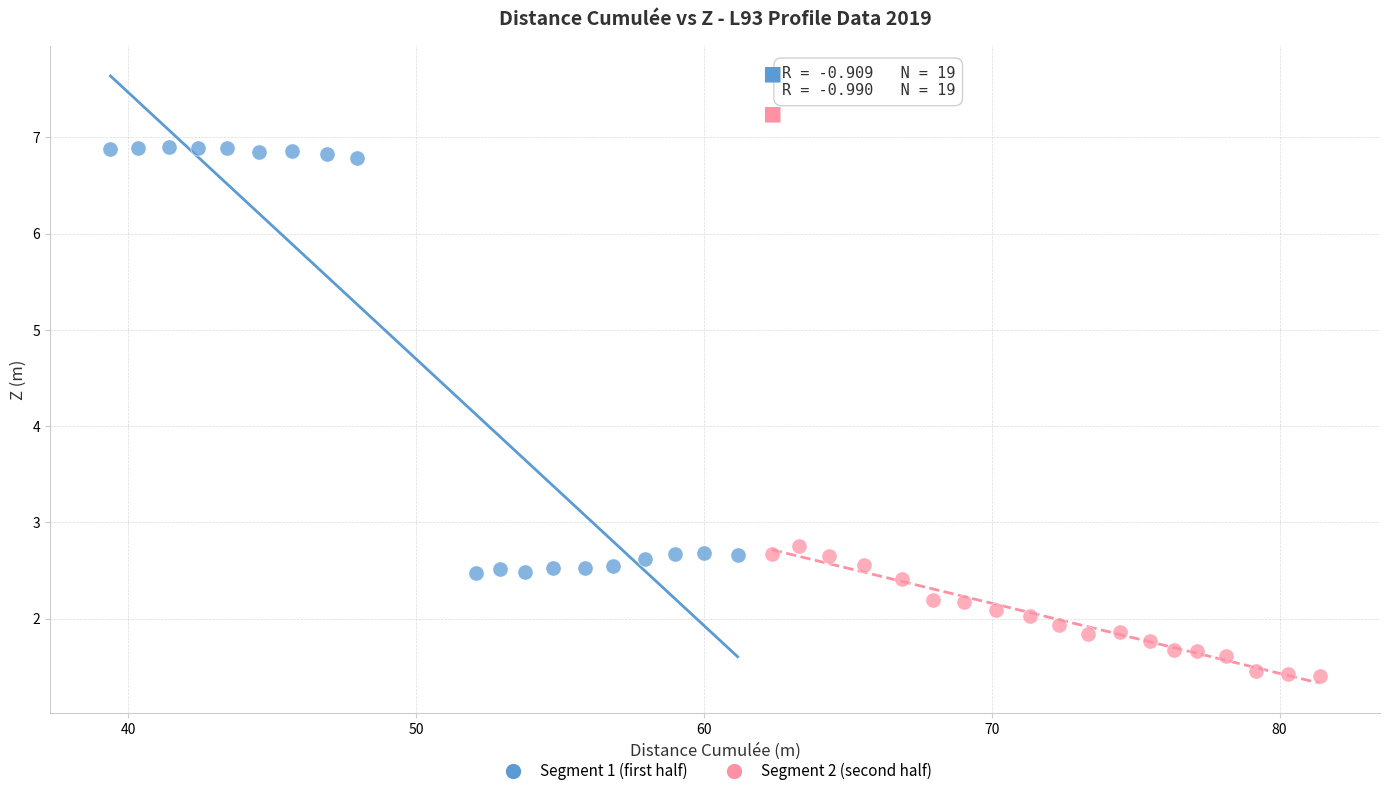

What are all the series names shown in the legend?

Segment 1 (first half), Segment 2 (second half)